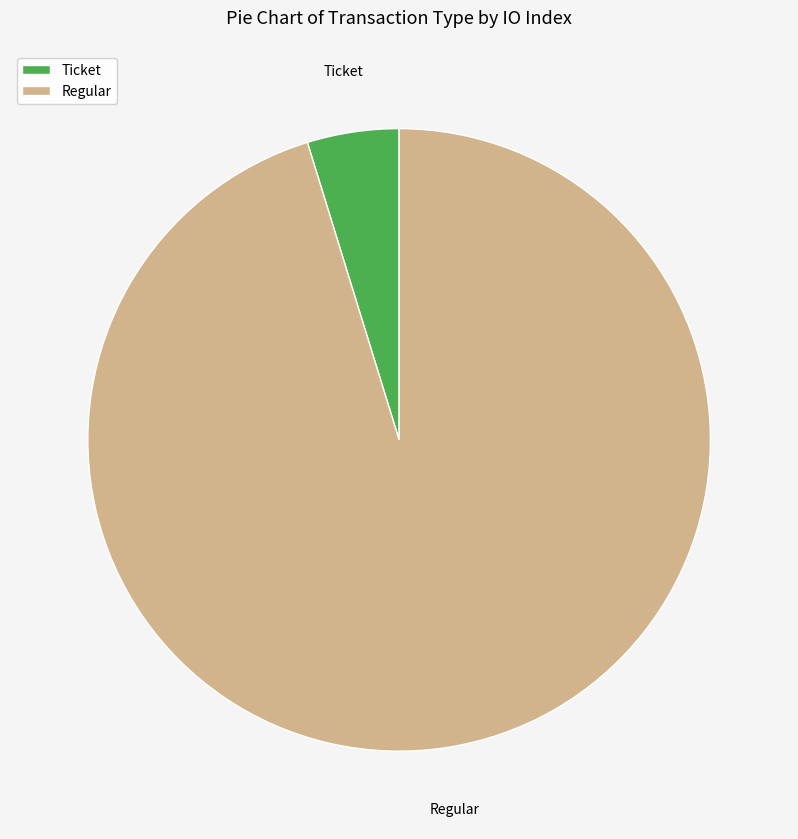

Rank the categories by value from lowest to highest.

Ticket, Regular